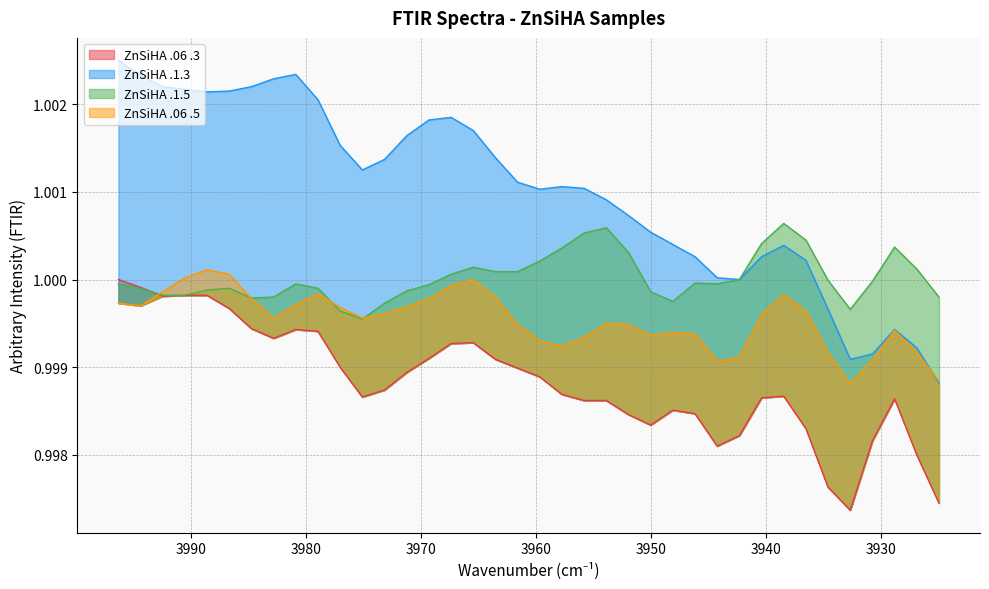

True or false: ZnSiHA .1.5 and ZnSiHA .1.3 intersect in this chart.

False